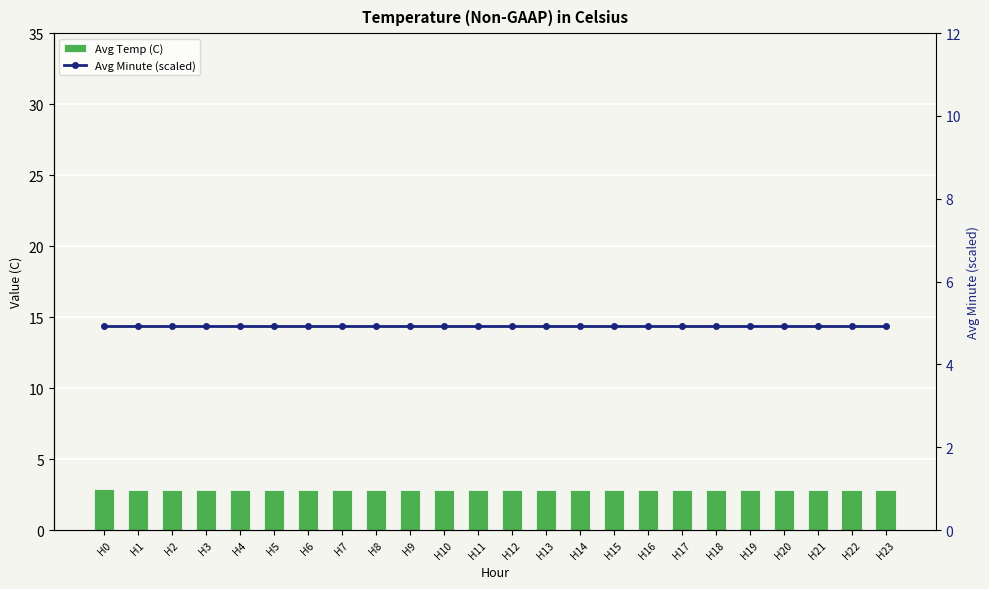

What are all the series names shown in the legend?

Avg Temp (C), Avg Minute (scaled)